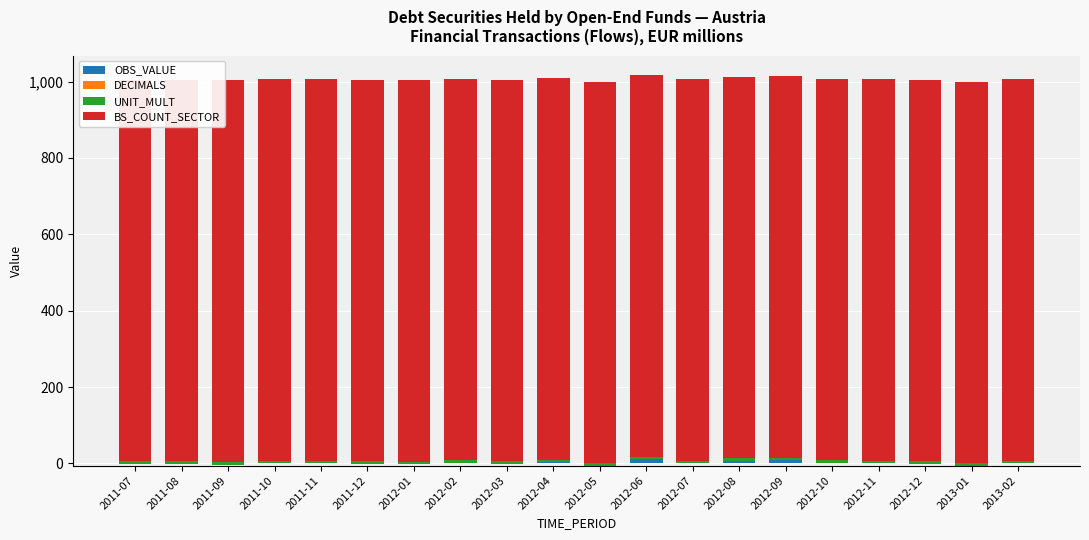

At which label is DECIMALS closest to 0?

2011-07